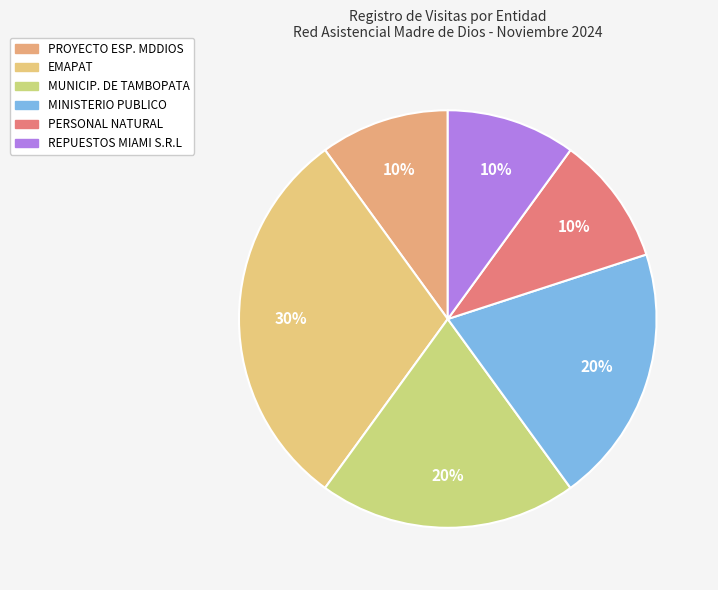

Which category has the smallest portion of the pie?

PROYECTO ESP. MDDIOS